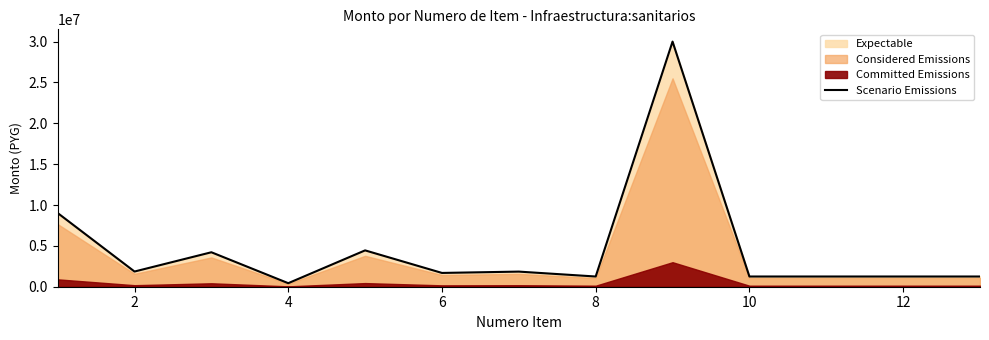

The value of Scenario Emissions at 12 is 1250000. True or false?

True